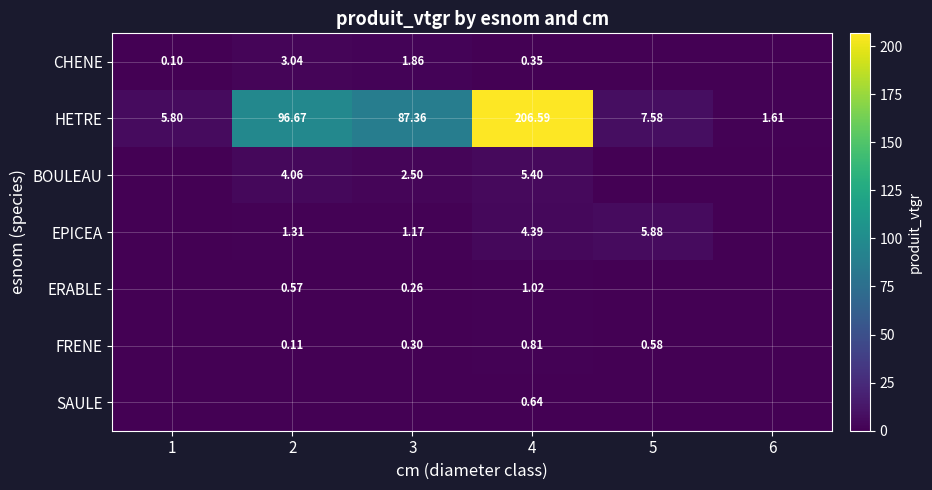

Which series changed the most between 2 and 5?

HETRE